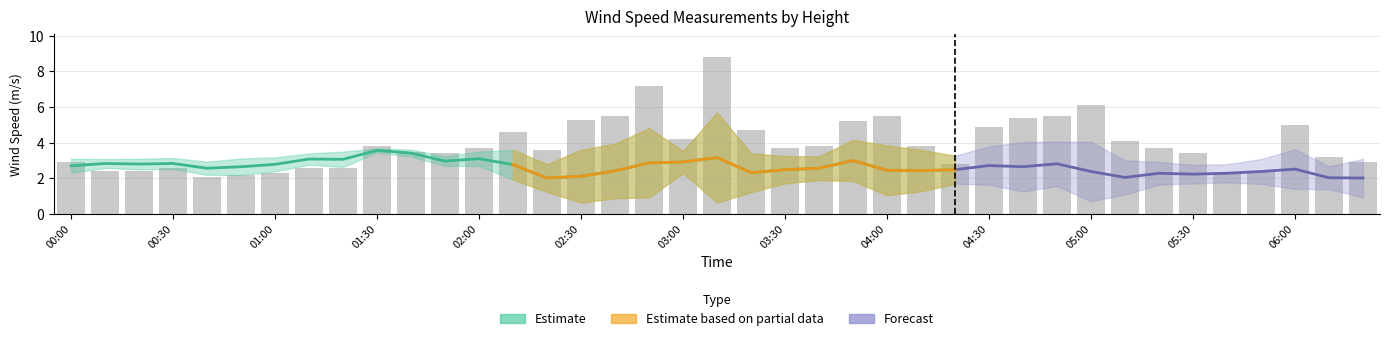

What is the label of the 5th bar from the left?

00:40